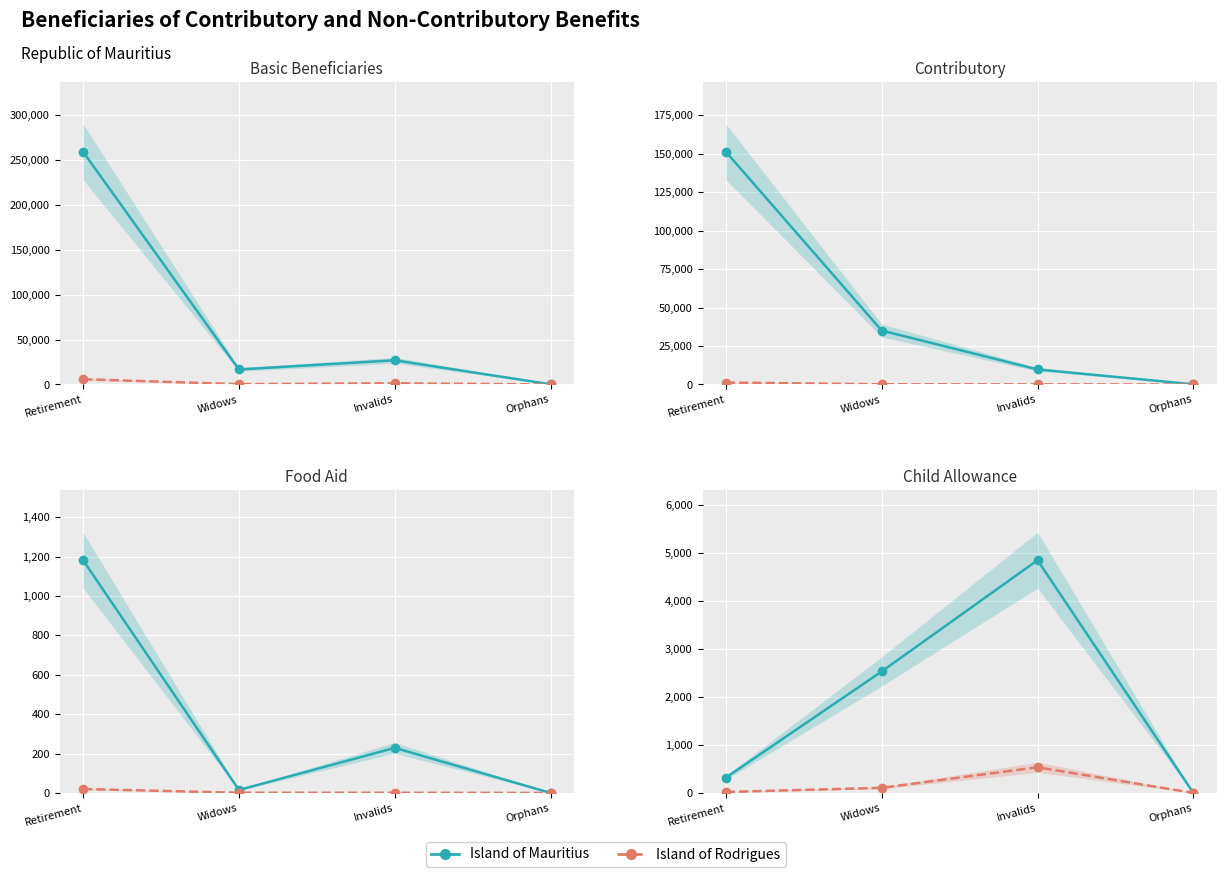

What is the label of the 2nd point from the left?

Widows